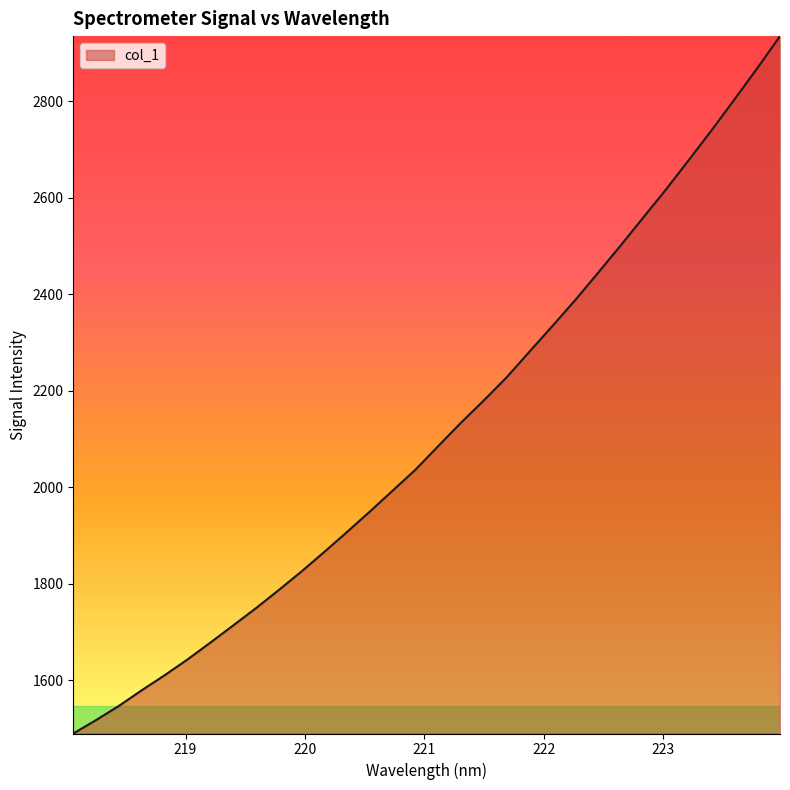

What is the difference between the maximum and minimum values?

1444.8